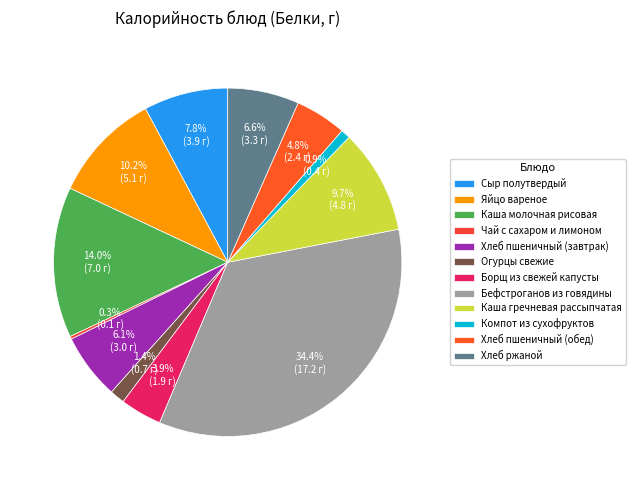

What is the ratio of the value at Яйцо вареное to the value at Хлеб пшеничный (обед)?

2.1